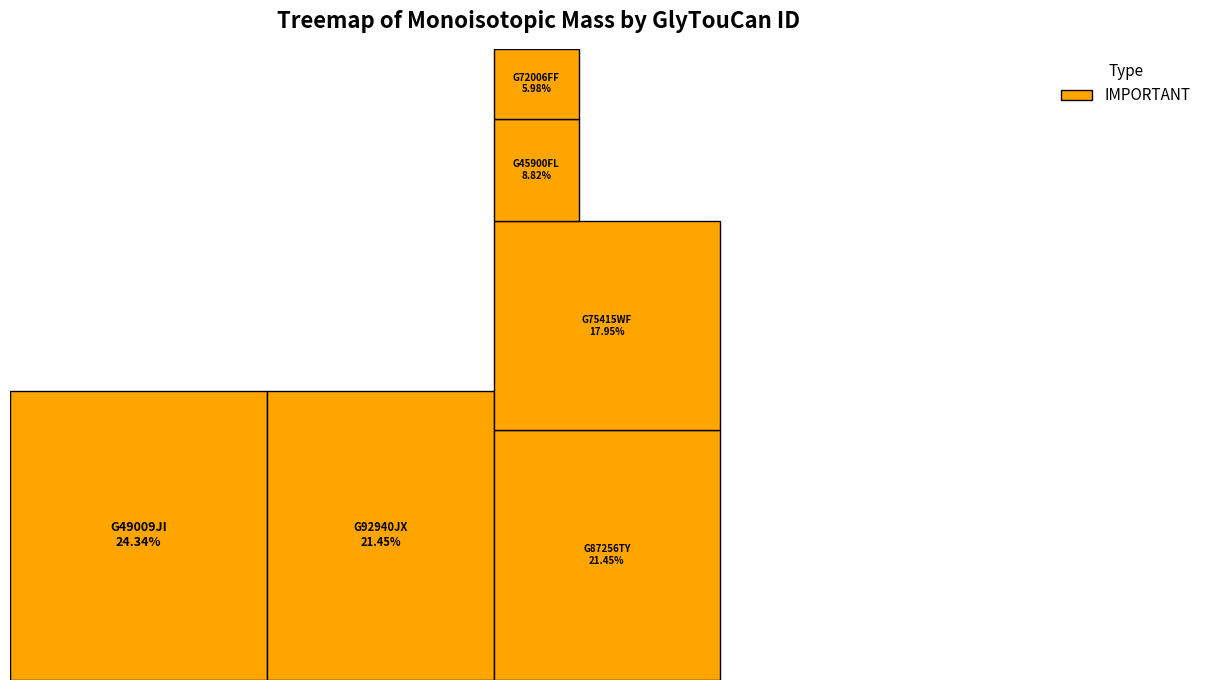

To the nearest percent, what percentage of the pie is G45900FL?

9%